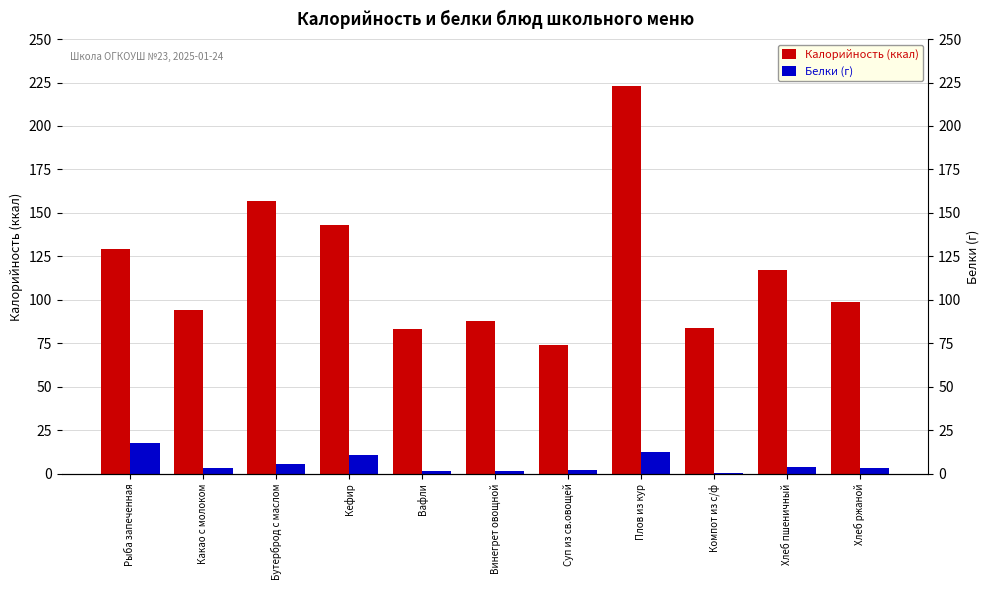

What is the lowest value of the Калорийность (ккал) series?

74.0